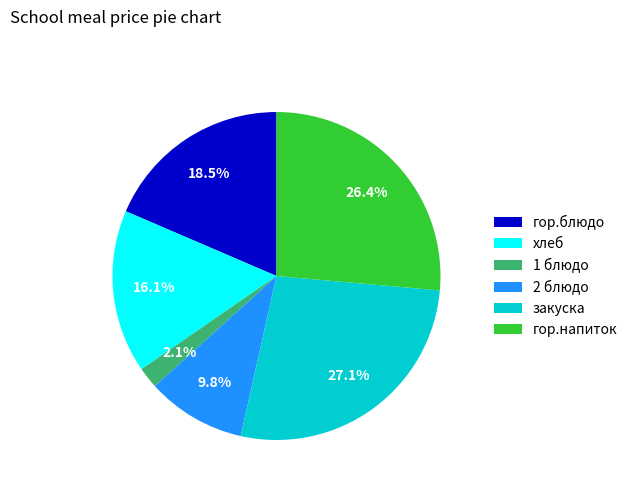

Rank the categories by value from lowest to highest.

1 блюдо, 2 блюдо, хлеб, гор.блюдо, гор.напиток, закуска